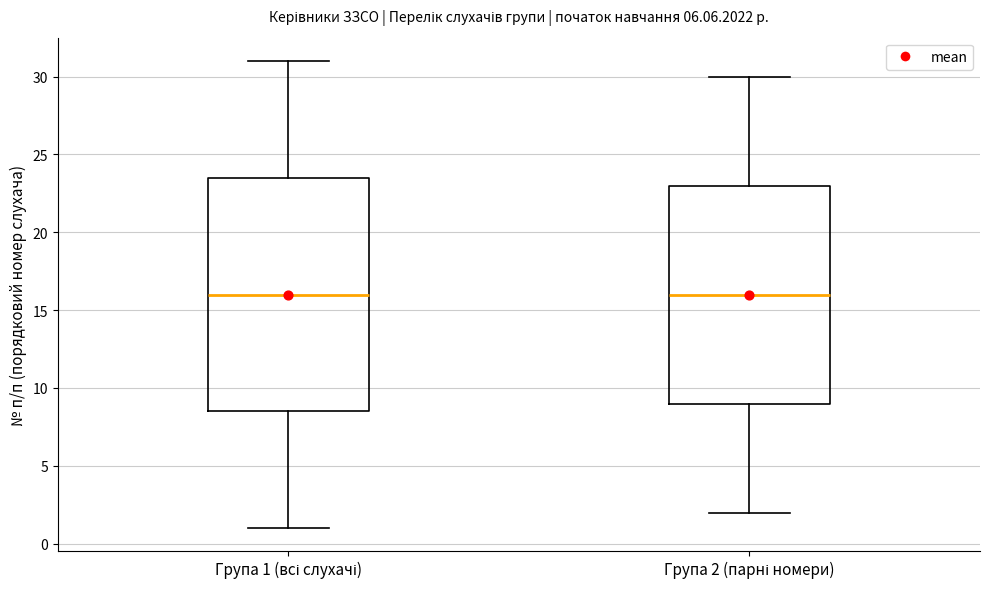

Which box is the tallest, from its lower edge to its upper edge?

Група 1 (всі слухачі)